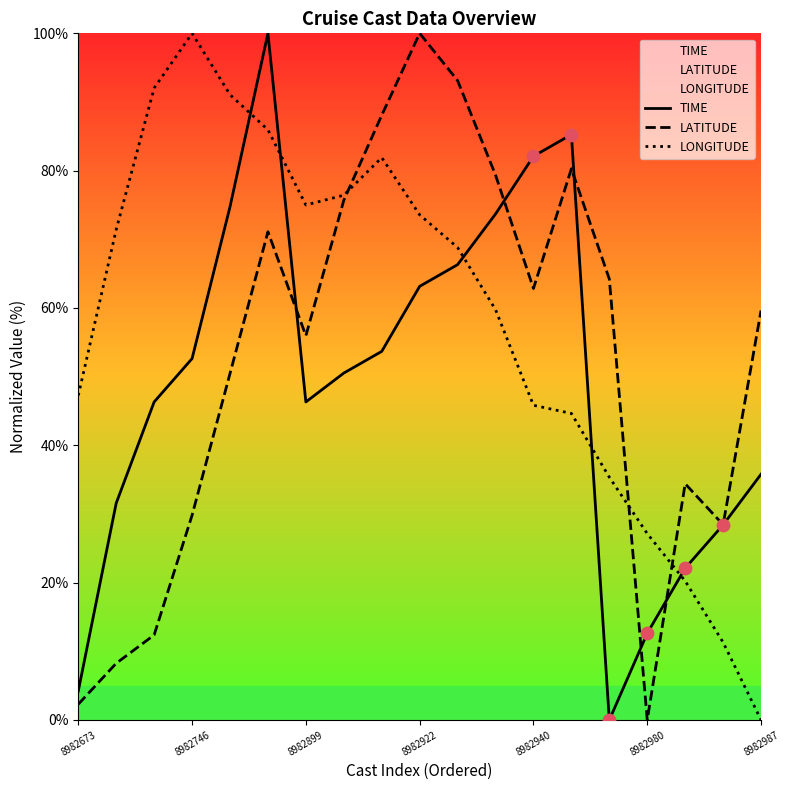

Which series has the largest total across all categories?

LONGITUDE